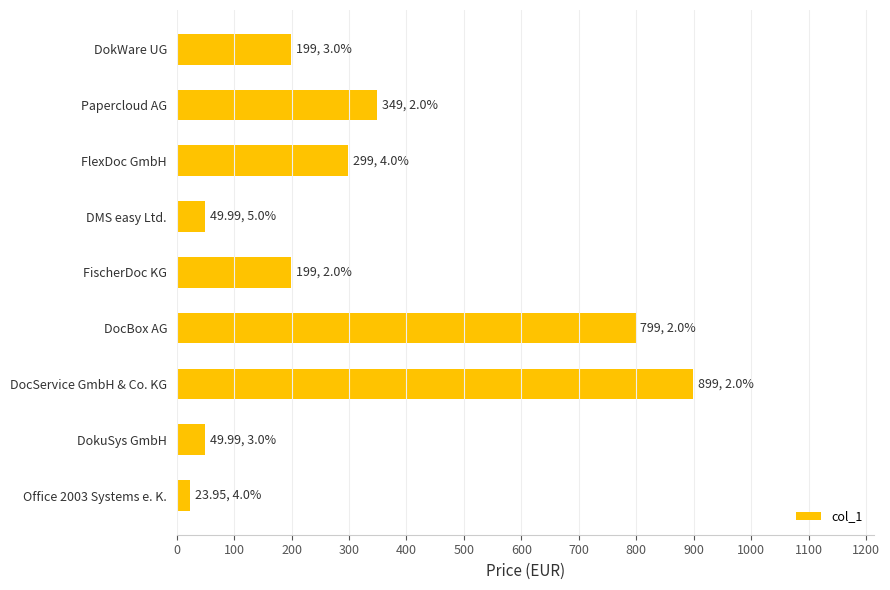

What is the greatest value displayed?

899.0